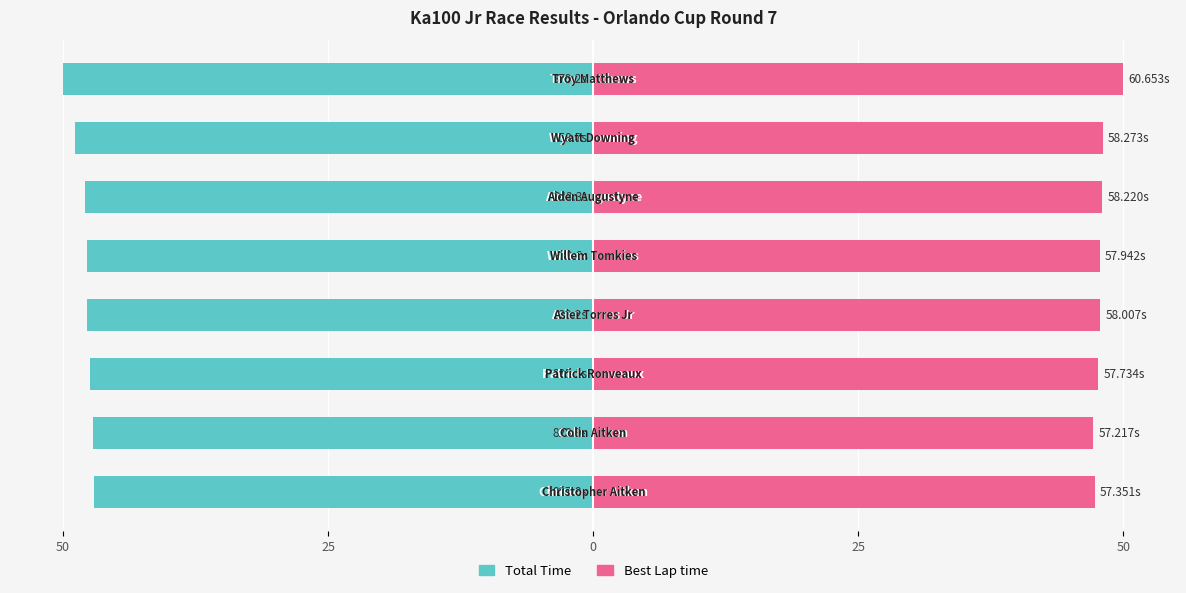

Rank the series by their maximum value, from highest to lowest.

Best Lap time, Total Time